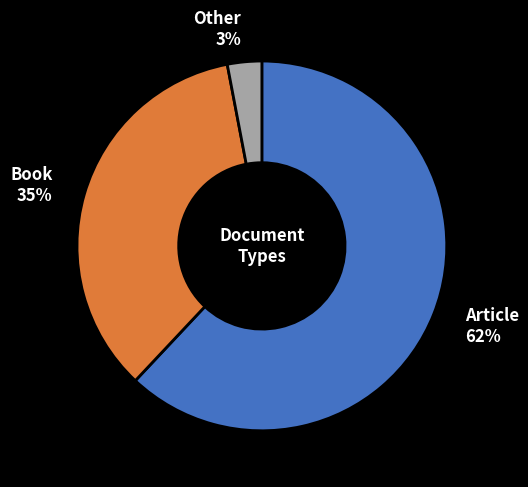

Is the sum of Book and Other greater than half?

No